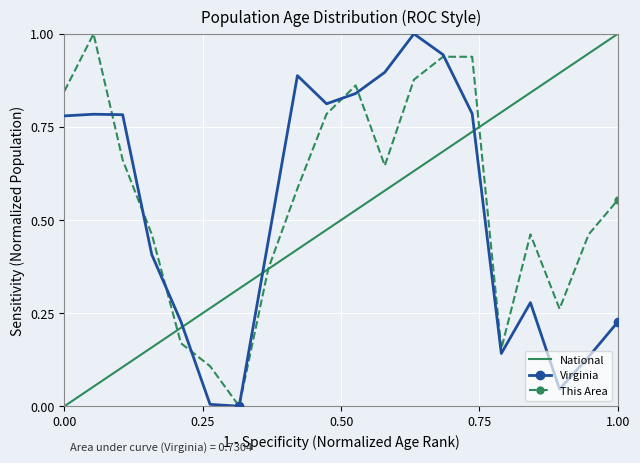

In Virginia, how many points are higher than both neighbors (excluding endpoints)?

4